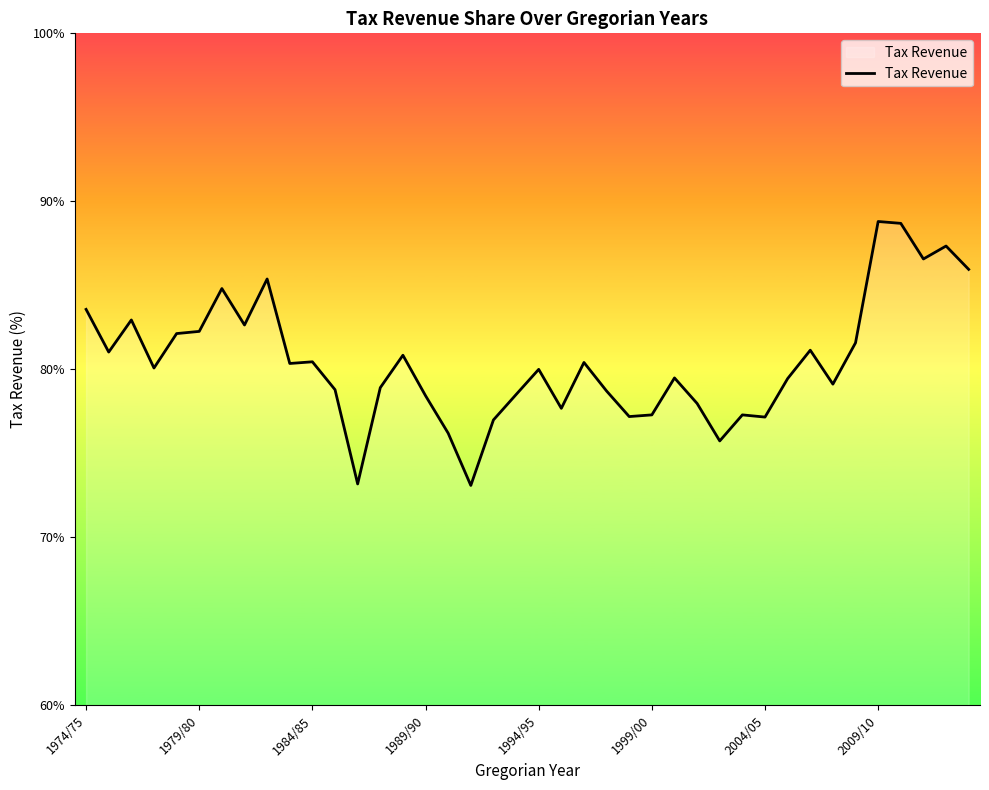

What is the smallest value displayed?

73.1